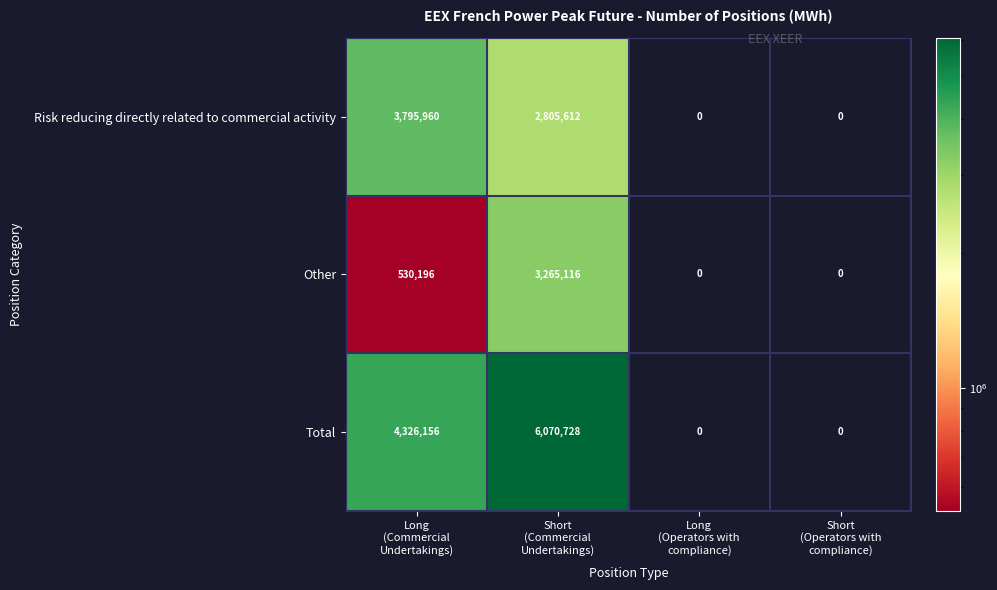

What is the total value across all series at Long
(Commercial
Undertakings)?

8652312